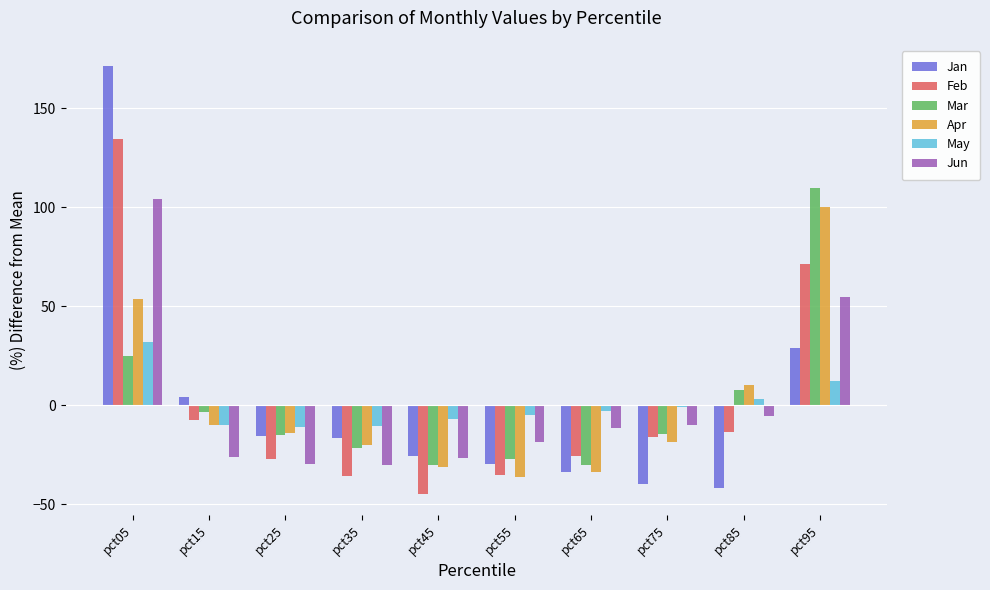

Which label corresponds to the largest value in the chart?

pct05